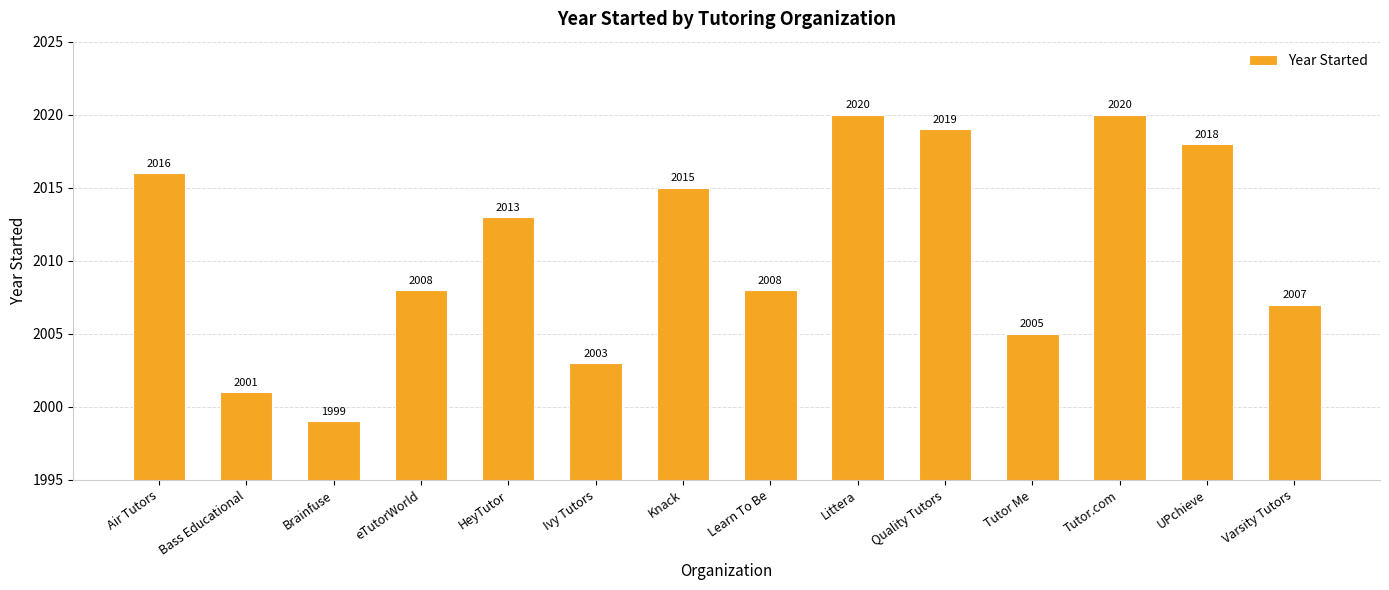

How many distinct data groups are displayed?

1